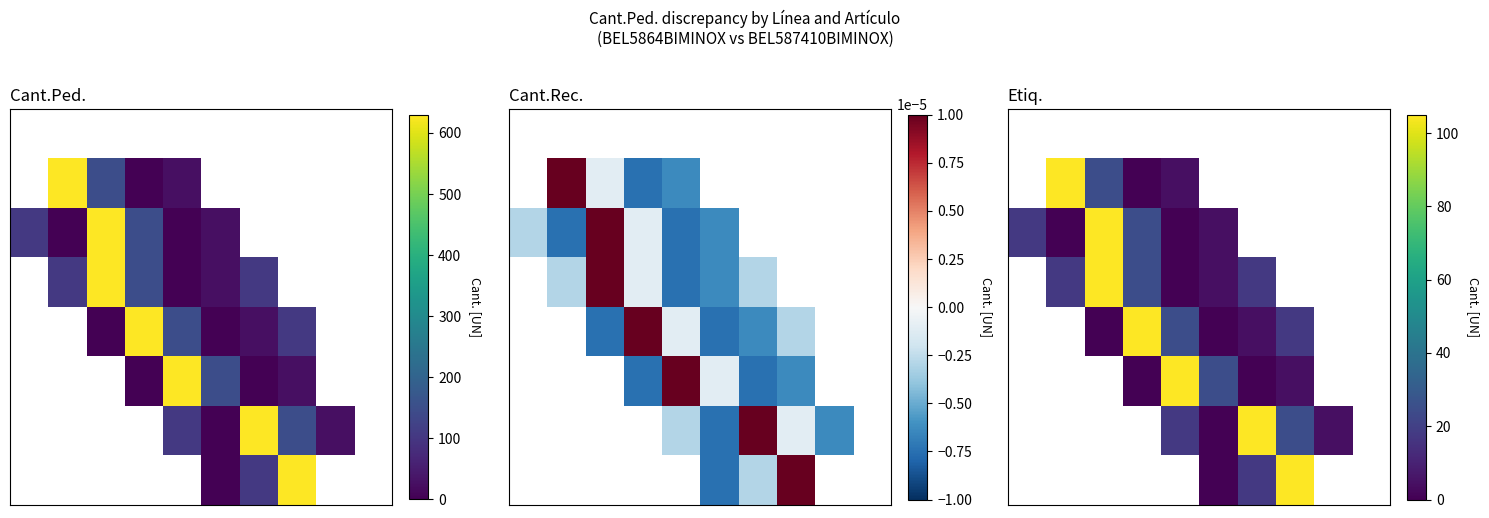

How many data points does each series have?

10